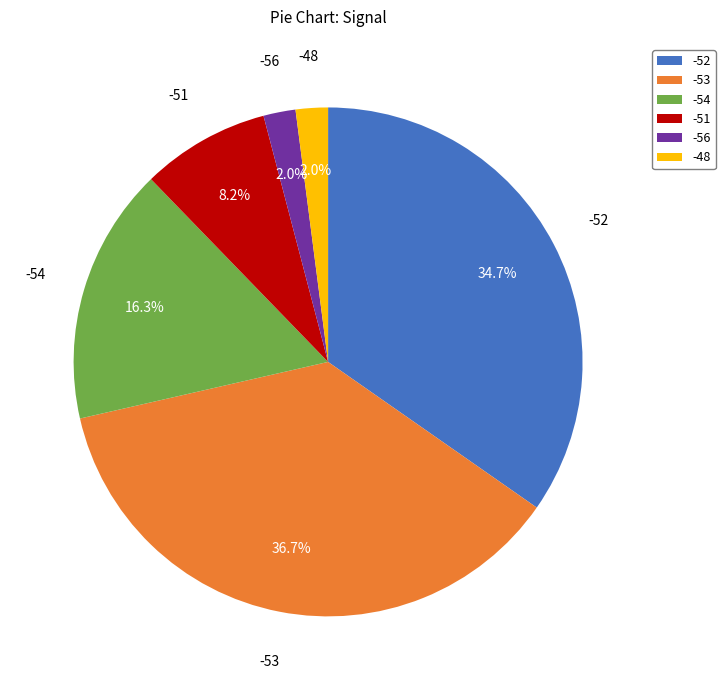

Which slice is the largest?

-53